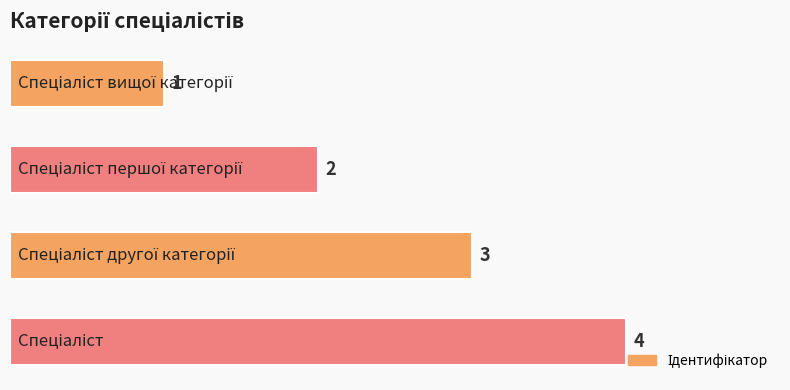

What is the greatest value displayed?

4